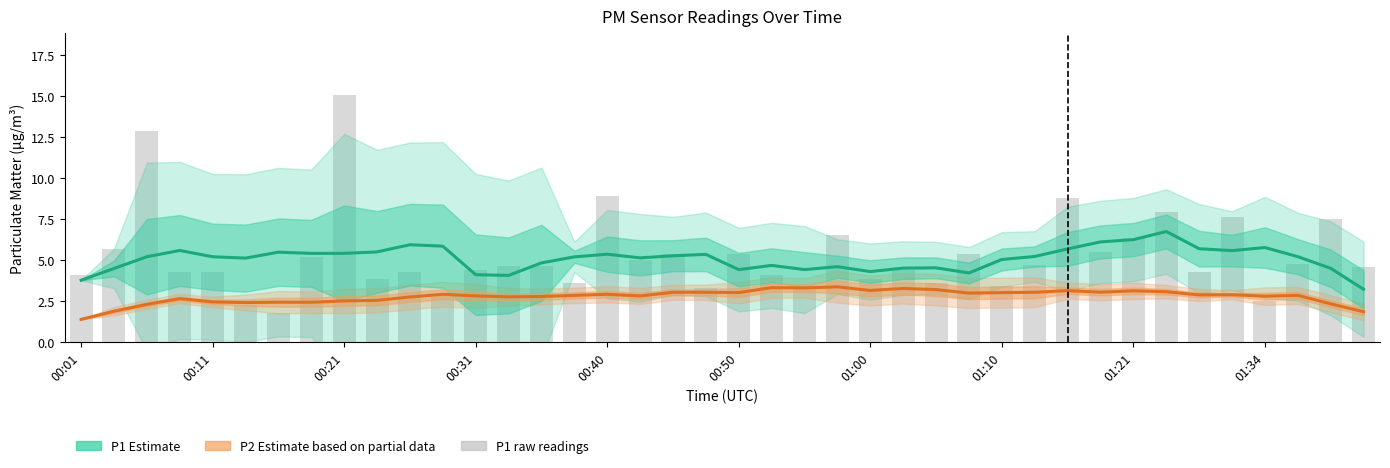

At how many categories does at least one series exceed 1?

40